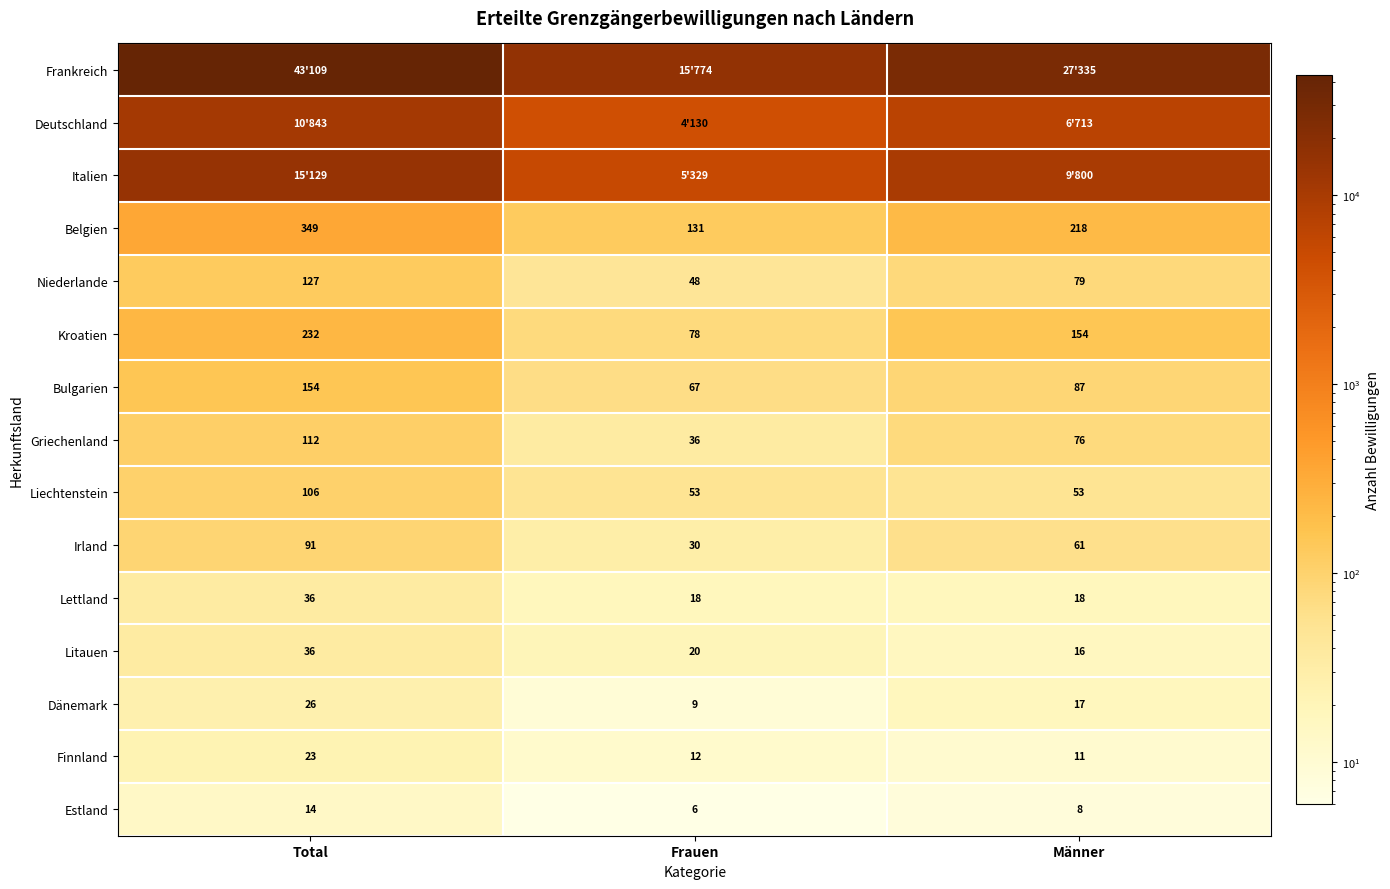

Which label corresponds to the smallest value in the chart?

Frauen